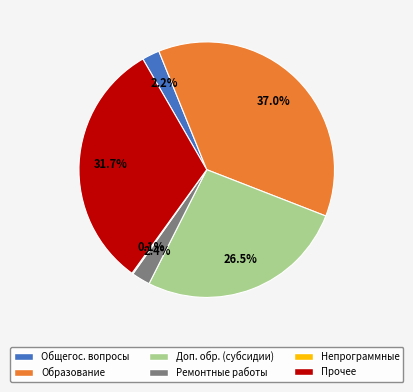

Combined, do Образование and Прочее account for over 50%?

Yes